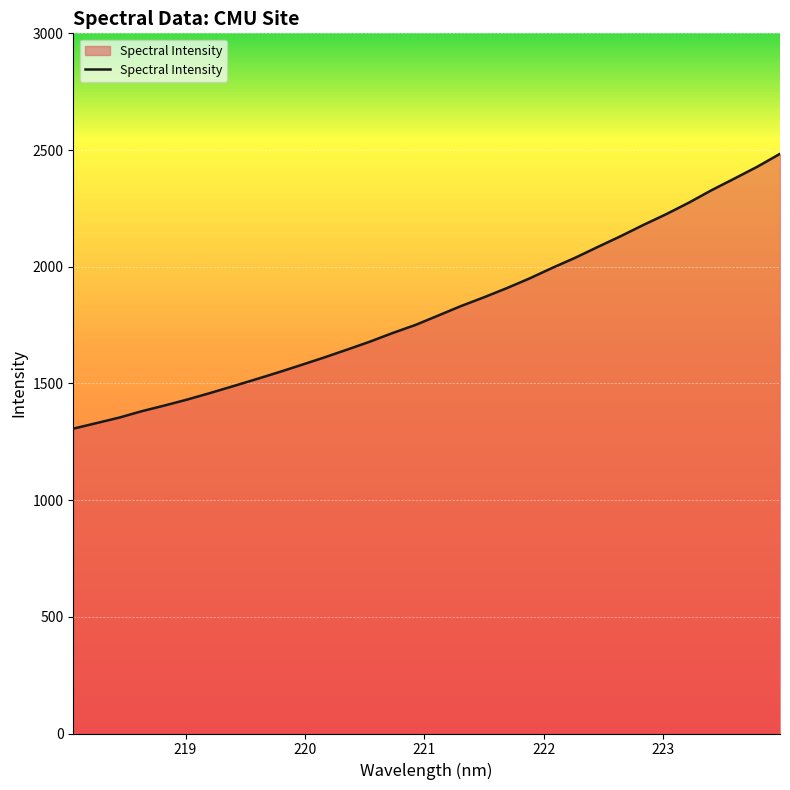

What is the maximum value shown in the chart?

2483.7